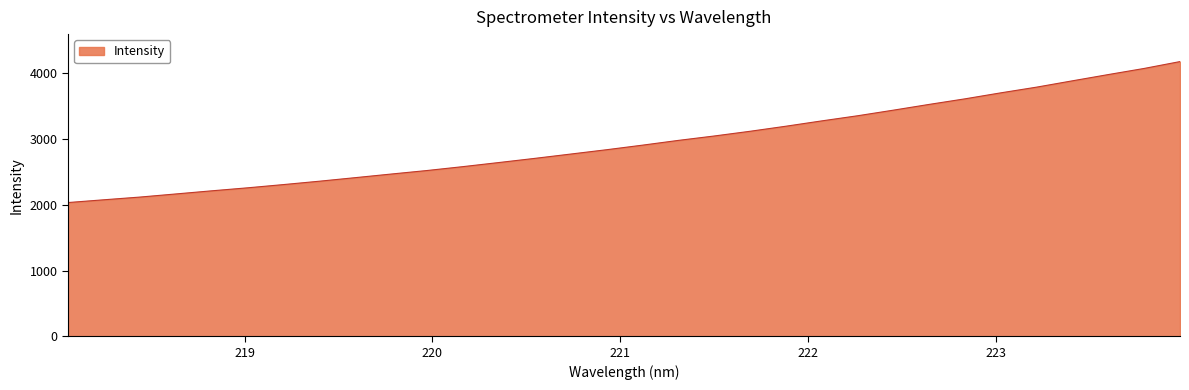

Count the number of categories in the chart.

32